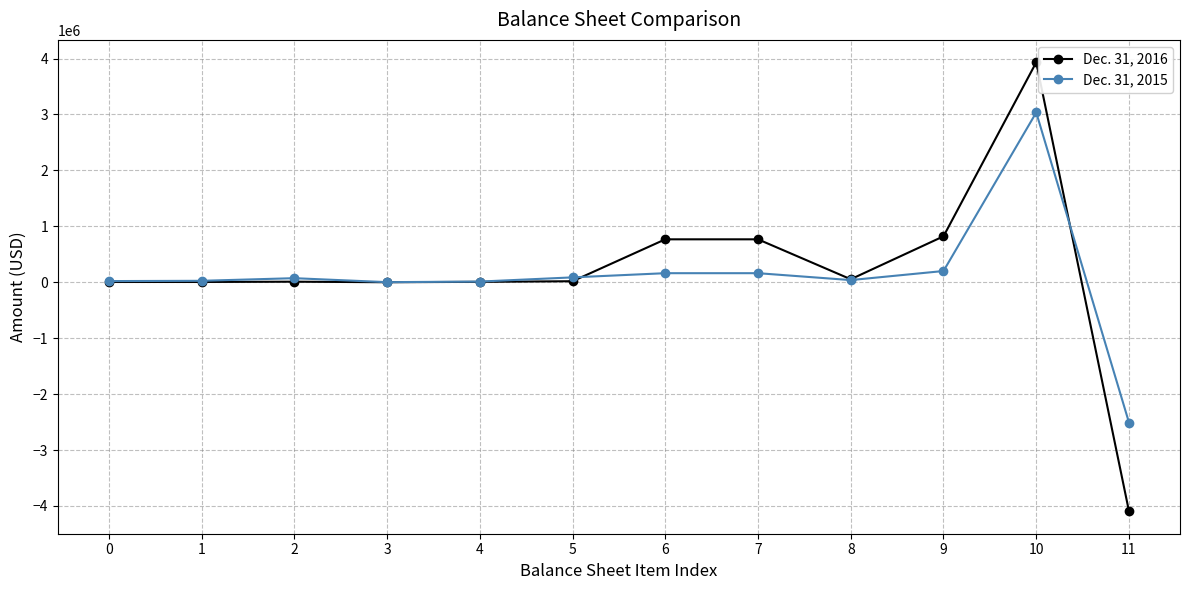

True or false: Dec. 31, 2015 has more than 1 interior local peaks.

True